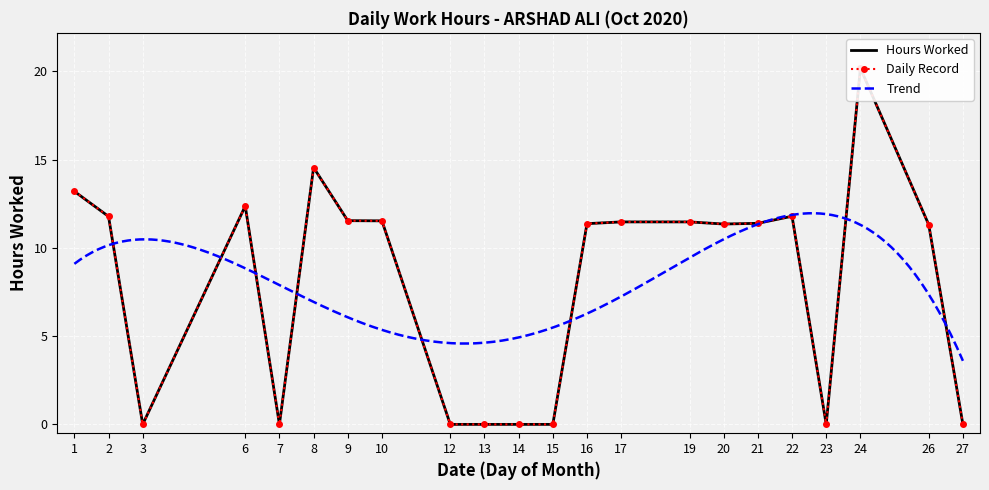

Rank the categories by value from lowest to highest.

3, 7, 12, 13, 14, 15, 23, 27, 26, 20, 16, 21, 17, 19, 10, 9, 2, 22, 6, 1, 8, 24